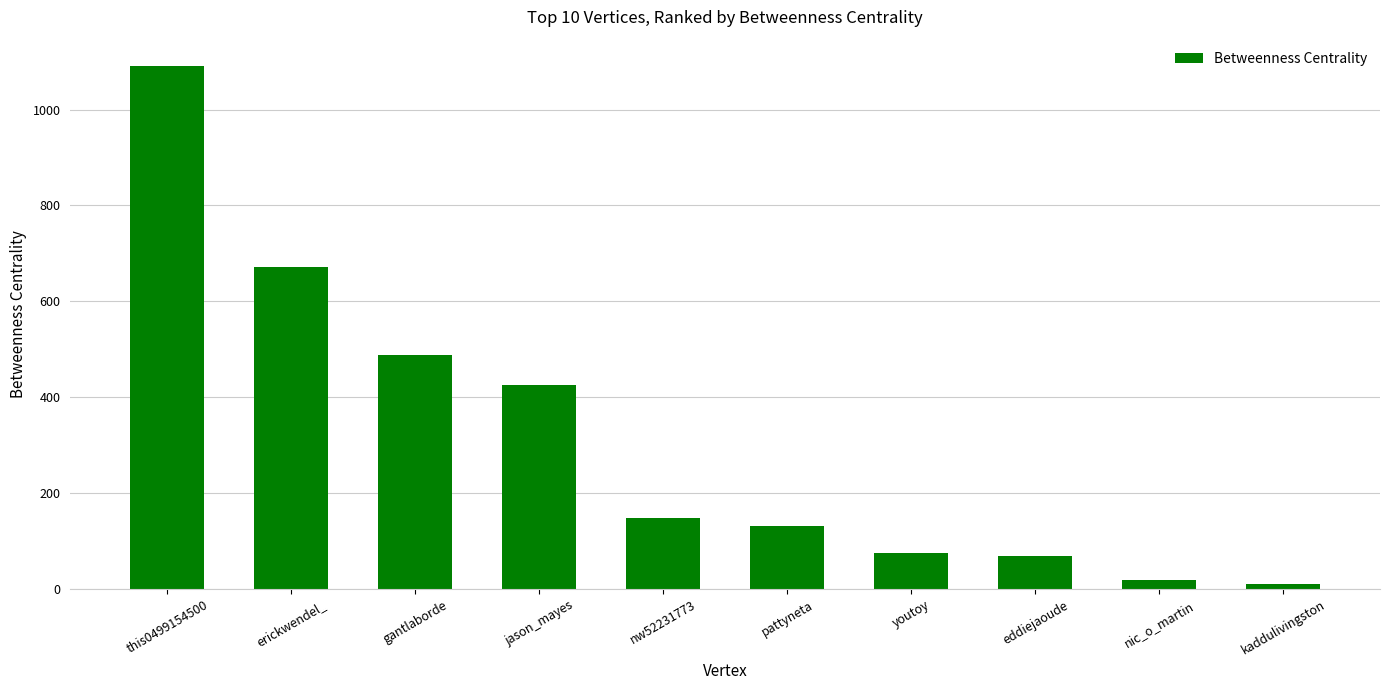

How many bars are there in total?

10